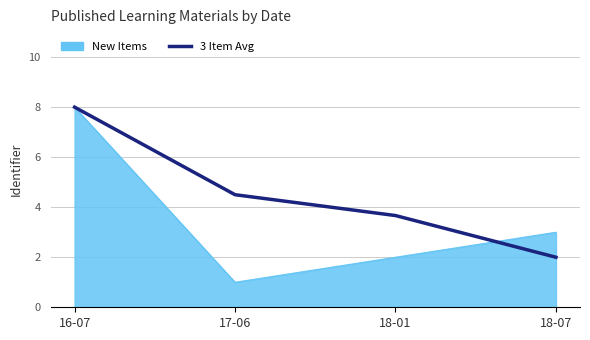

How many distinct data groups are displayed?

2